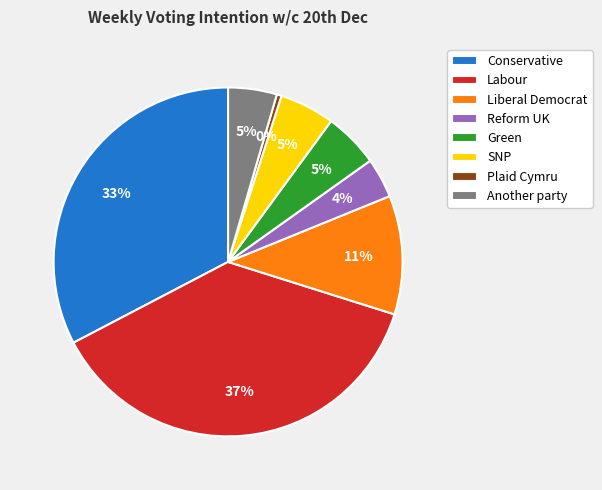

Is Conservative the majority of the pie?

No